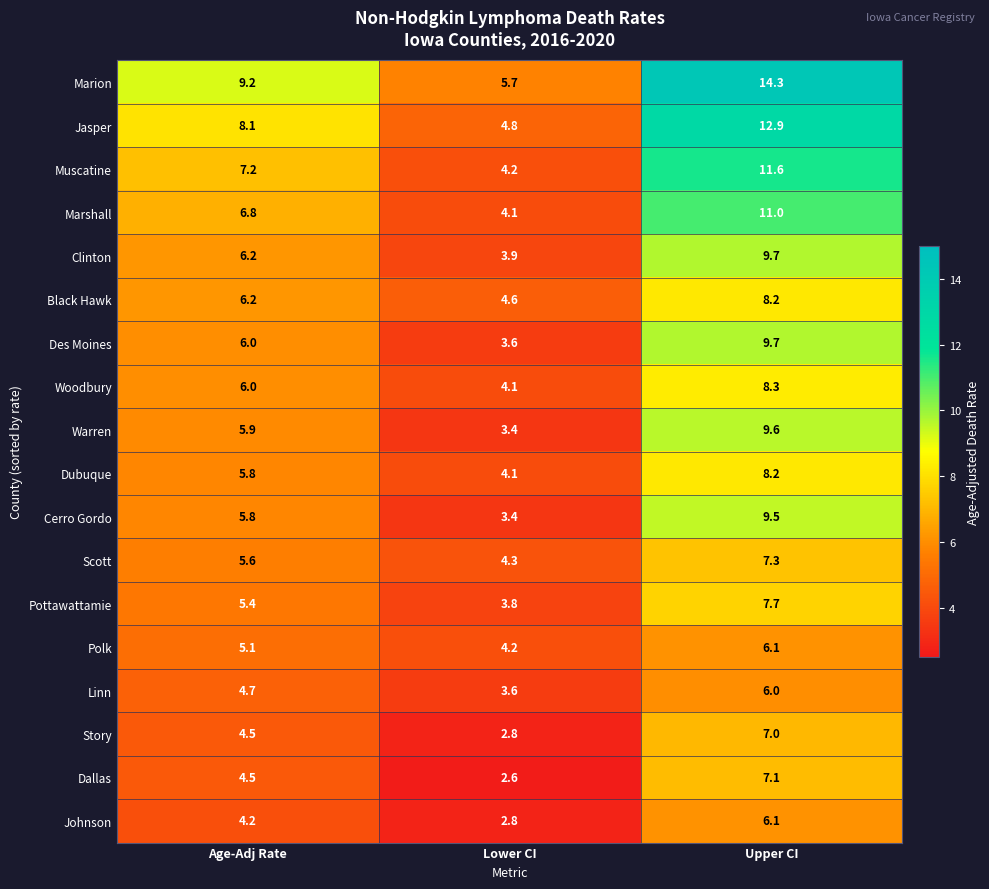

What is the total value across all series at Upper CI?

160.3